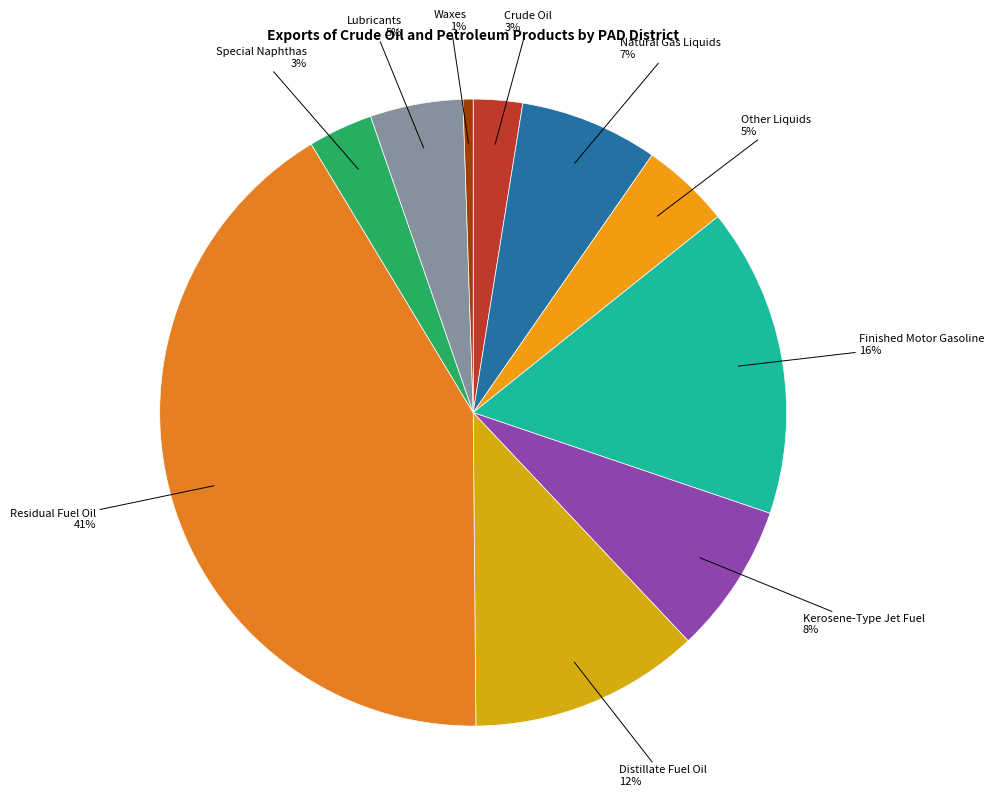

How many slices are in this pie chart?

10